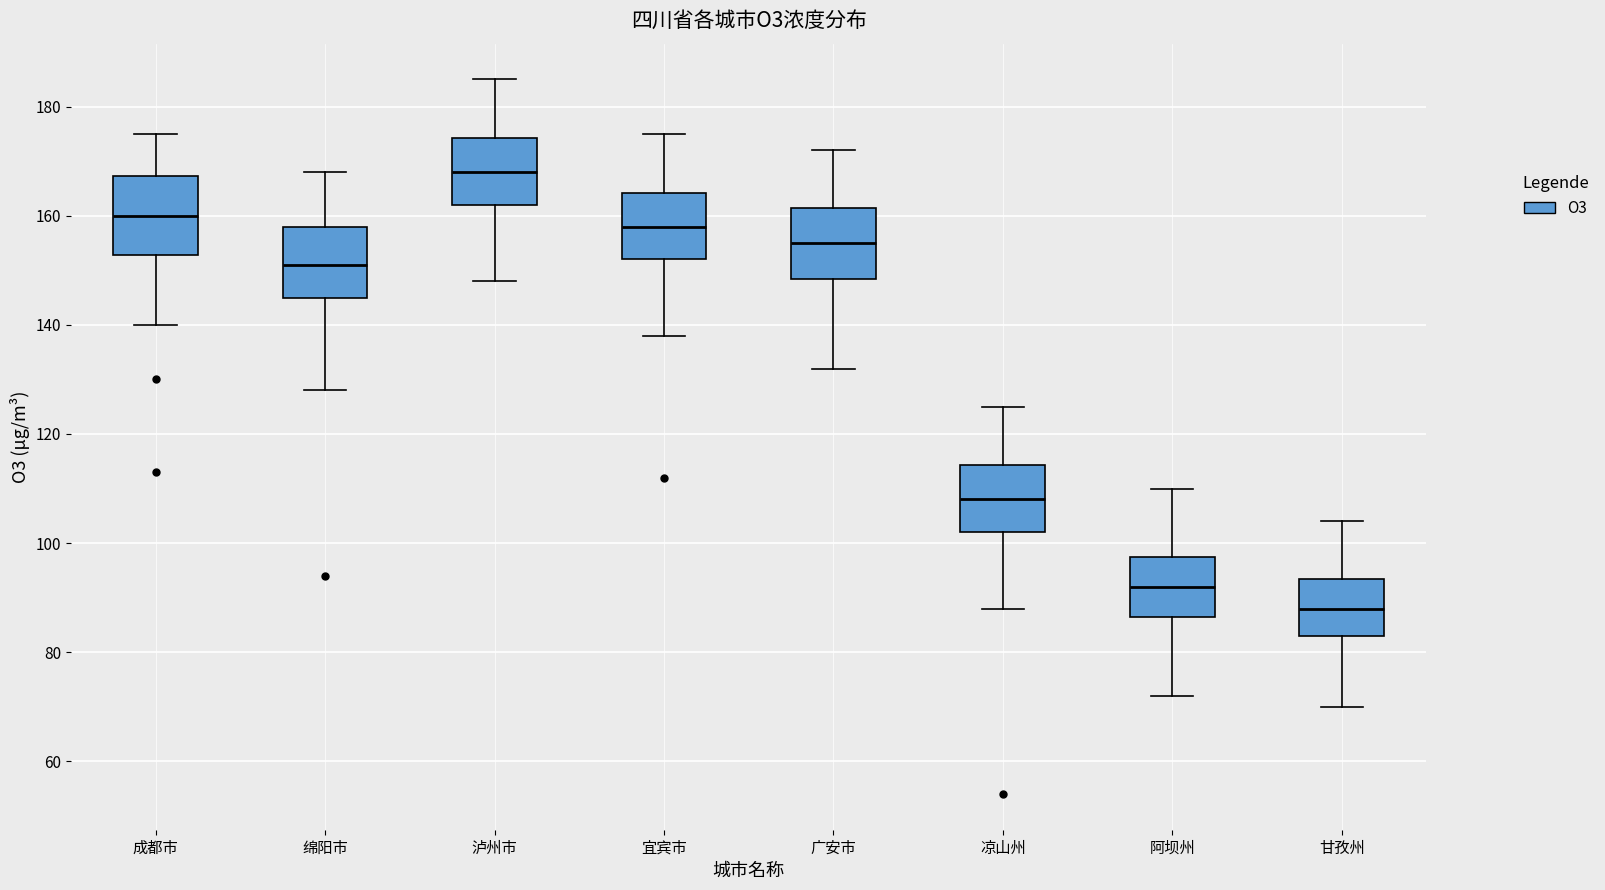

Where does the upper whisker of the box for 宜宾市 end on the y-axis? The values are not printed on the chart, so give them approximately, as read against the axis.

176